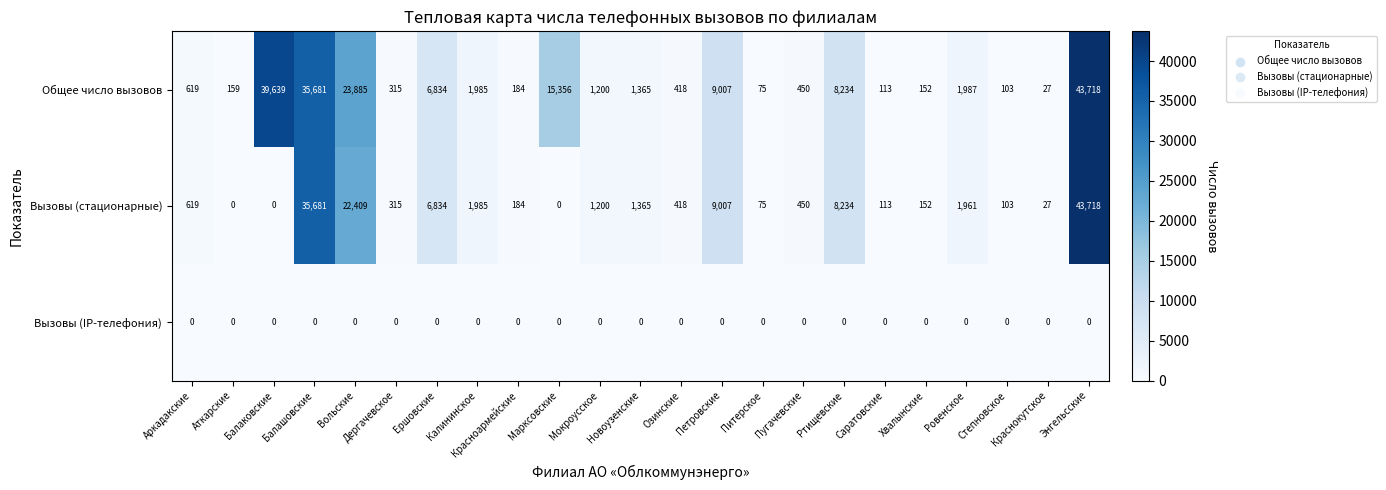

How many series are shown in this chart?

3